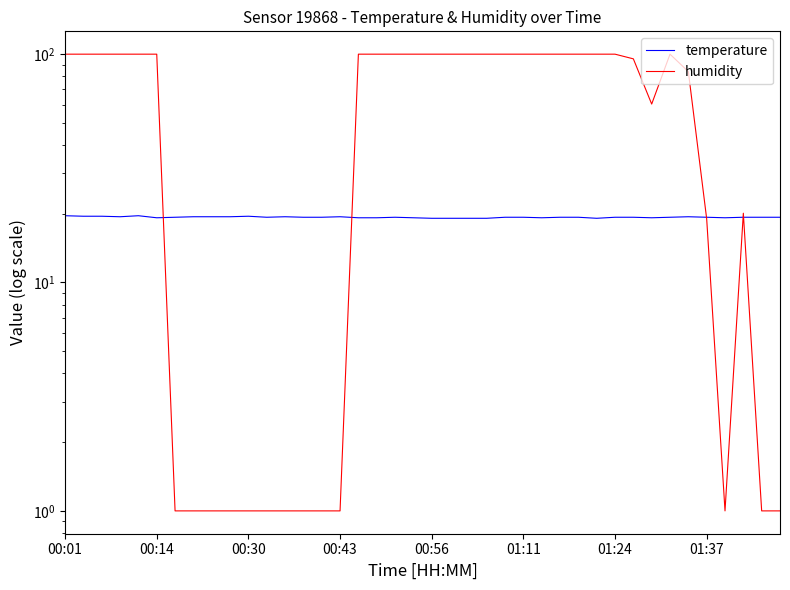

At how many categories does at least one series exceed 68?

24